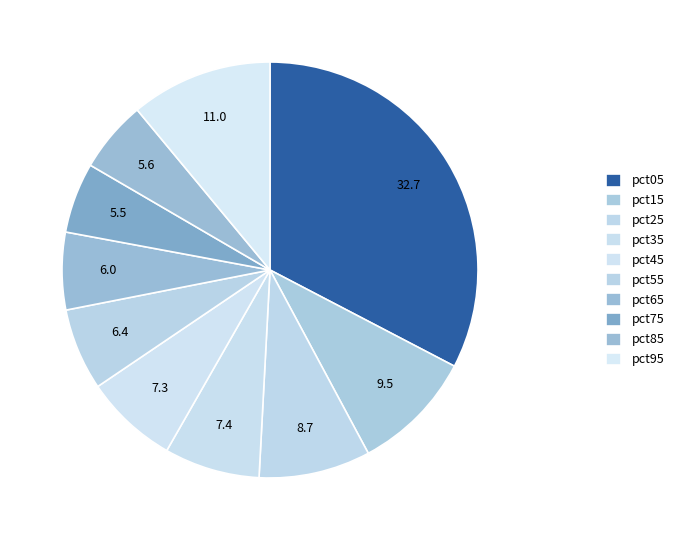

To the nearest percent, what portion does pct05 represent?

33%